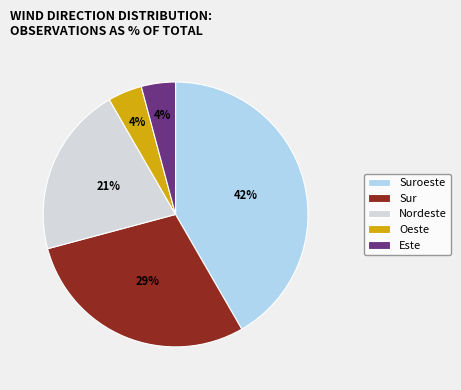

Which slice is the largest?

Suroeste